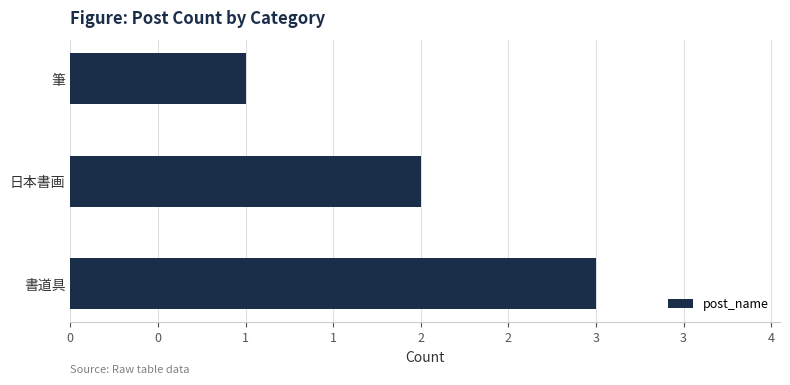

What is the sum of all values?

6